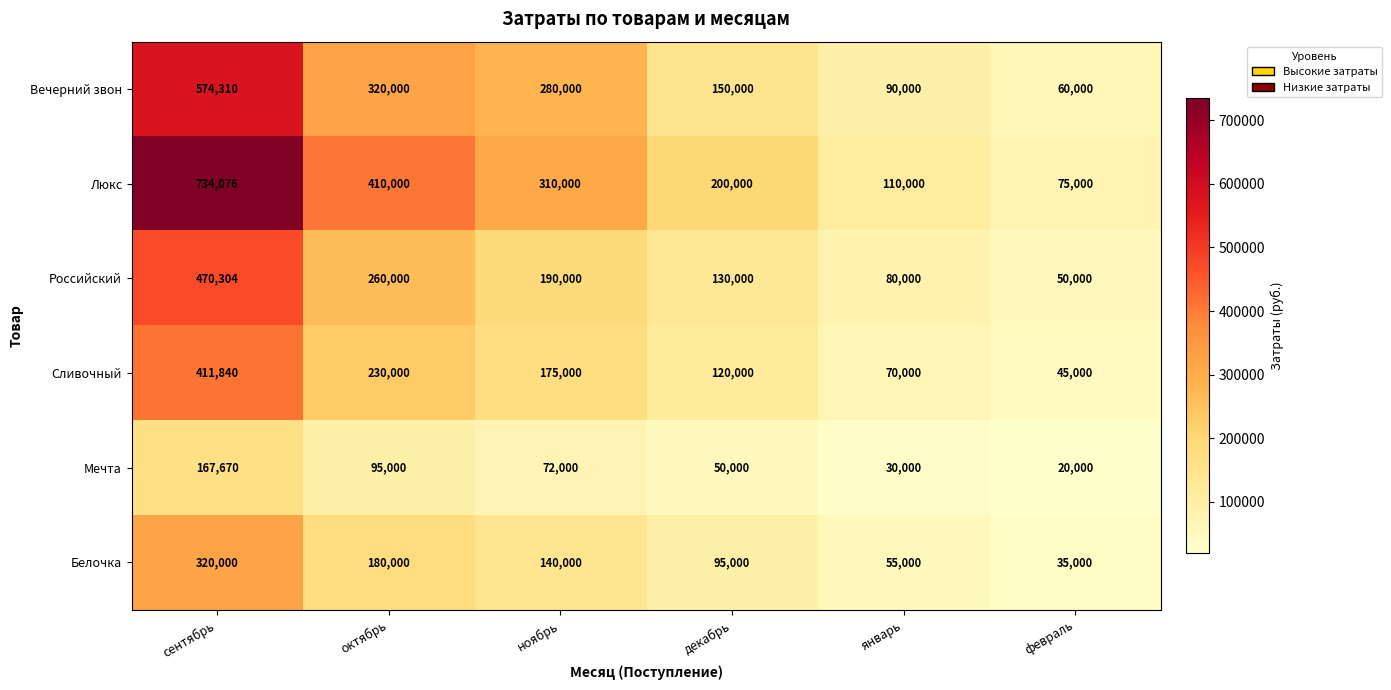

What is the difference between the Белочка values at февраль and октябрь?

145000